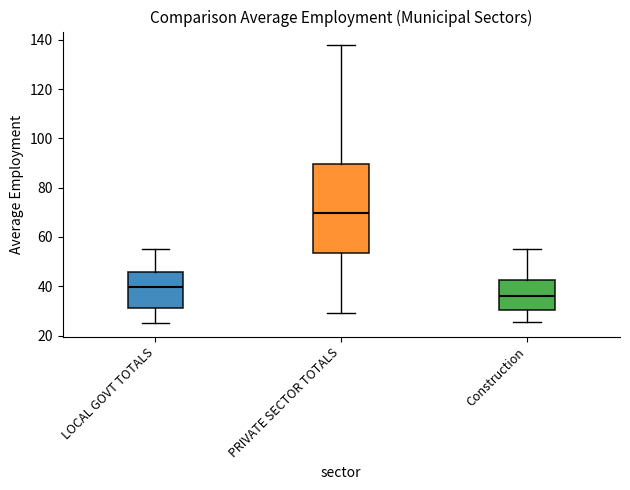

Reading left to right, transcribe this box plot: for each box, give where its median line is, the range the box spans, and where its two whiskers end, as read against the y-axis. The values are not printed on the chart, so give them approximately, as read against the axis.

LOCAL GOVT TOTALS: median 40, box 32 to 46, whiskers 26 to 56
PRIVATE SECTOR TOTALS: median 70, box 54 to 90, whiskers 30 to 138
Construction: median 36, box 30 to 42, whiskers 26 to 56